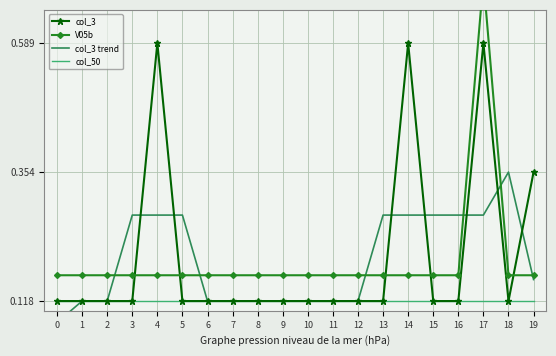

What is the highest value of the V05b series?

0.7